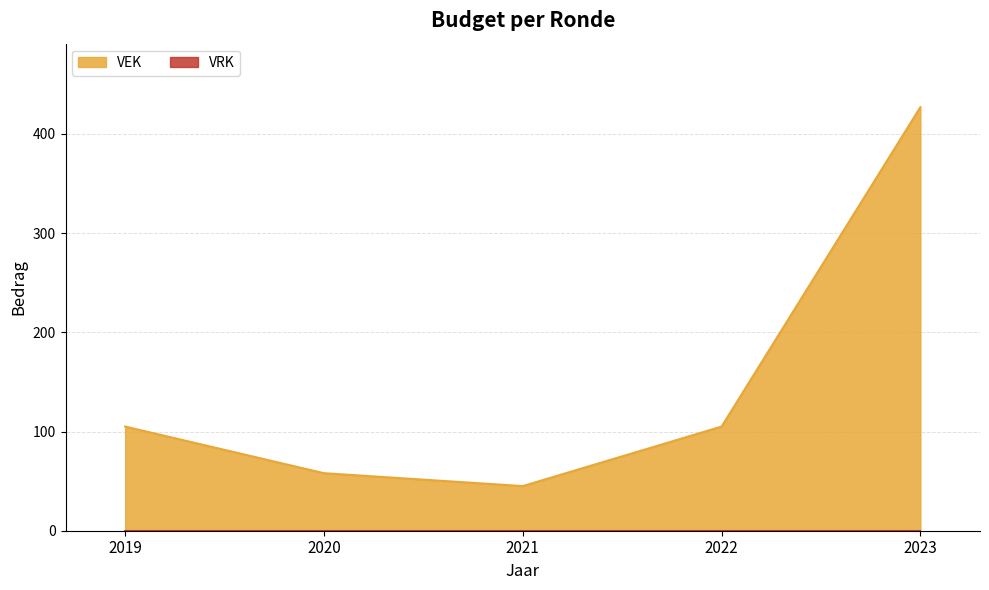

Is it true that the value at 2020 is 58?

True